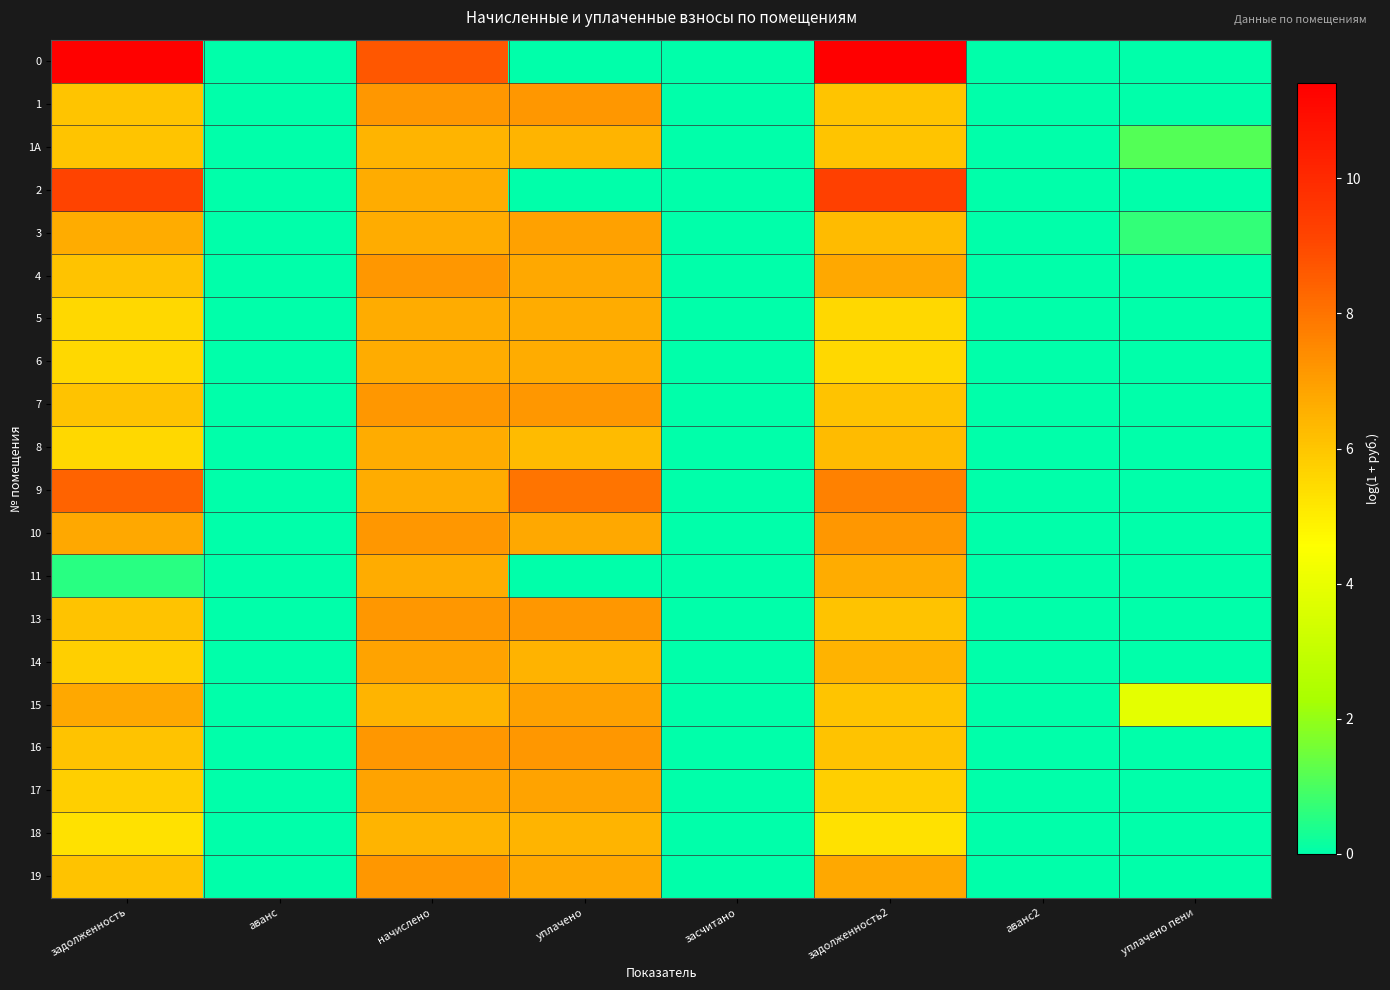

Reading left to right, extract all data points from this chart.

0: задолженность=11.3	аванс=0.0	начислено=8.7	уплачено=0.0	засчитано=0.0	задолженность2=11.4	аванс2=0.0	уплачено пени=0.0
1: задолженность=6.1	аванс=0.0	начислено=7.2	уплачено=7.2	засчитано=0.0	задолженность2=6.1	аванс2=0.0	уплачено пени=0.0
1A: задолженность=6.0	аванс=0.0	начислено=6.4	уплачено=6.4	засчитано=0.0	задолженность2=6.0	аванс2=0.0	уплачено пени=1.1
2: задолженность=9.2	аванс=0.0	начислено=6.7	уплачено=0.0	засчитано=0.0	задолженность2=9.3	аванс2=0.0	уплачено пени=0.0
3: задолженность=6.7	аванс=0.0	начислено=6.7	уплачено=6.9	засчитано=0.0	задолженность2=6.3	аванс2=0.0	уплачено пени=0.7
4: задолженность=6.1	аванс=0.0	начислено=7.2	уплачено=6.8	засчитано=0.0	задолженность2=6.8	аванс2=0.0	уплачено пени=0.0
5: задолженность=5.6	аванс=0.0	начислено=6.7	уплачено=6.7	засчитано=0.0	задолженность2=5.6	аванс2=0.0	уплачено пени=0.0
6: задолженность=5.6	аванс=0.0	начислено=6.7	уплачено=6.7	засчитано=0.0	задолженность2=5.6	аванс2=0.0	уплачено пени=0.0
7: задолженность=6.1	аванс=0.0	начислено=7.2	уплачено=7.2	засчитано=0.0	задолженность2=6.1	аванс2=0.0	уплачено пени=0.0
8: задолженность=5.6	аванс=0.0	начислено=6.7	уплачено=6.2	засчитано=0.0	задолженность2=6.2	аванс2=0.0	уплачено пени=0.0
9: задолженность=8.4	аванс=0.0	начислено=6.7	уплачено=8.0	засчитано=0.0	задолженность2=7.7	аванс2=0.0	уплачено пени=0.0
10: задолженность=6.8	аванс=0.0	начислено=7.2	уплачено=6.8	засчитано=0.0	задолженность2=7.2	аванс2=0.0	уплачено пени=0.0
11: задолженность=0.6	аванс=0.0	начислено=6.7	уплачено=0.0	засчитано=0.0	задолженность2=6.7	аванс2=0.0	уплачено пени=0.0
13: задолженность=6.1	аванс=0.0	начислено=7.2	уплачено=7.2	засчитано=0.0	задолженность2=6.1	аванс2=0.0	уплачено пени=0.0
14: задолженность=5.8	аванс=0.0	начислено=6.9	уплачено=6.5	засчитано=0.0	задолженность2=6.5	аванс2=0.0	уплачено пени=0.0
15: задолженность=6.7	аванс=0.0	начислено=6.4	уплачено=6.9	засчитано=0.0	задолженность2=6.0	аванс2=0.0	уплачено пени=3.9
16: задолженность=6.1	аванс=0.0	начислено=7.2	уплачено=7.2	засчитано=0.0	задолженность2=6.1	аванс2=0.0	уплачено пени=0.0
17: задолженность=5.8	аванс=0.0	начислено=6.9	уплачено=6.9	засчитано=0.0	задолженность2=5.8	аванс2=0.0	уплачено пени=0.0
18: задолженность=5.3	аванс=0.0	начислено=6.4	уплачено=6.4	засчитано=0.0	задолженность2=5.3	аванс2=0.0	уплачено пени=0.0
19: задолженность=6.1	аванс=0.0	начислено=7.2	уплачено=6.8	засчитано=0.0	задолженность2=6.8	аванс2=0.0	уплачено пени=0.0